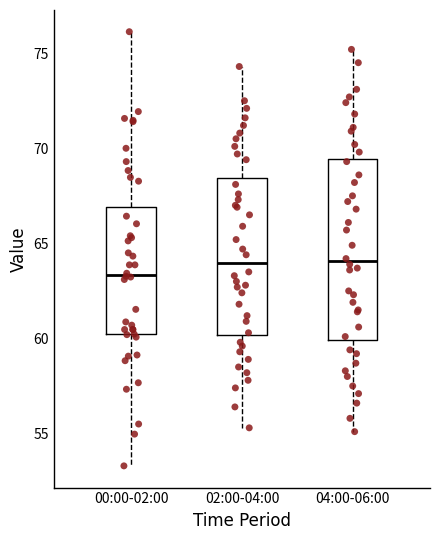

Which box is the tallest, from its lower edge to its upper edge?

04:00-06:00